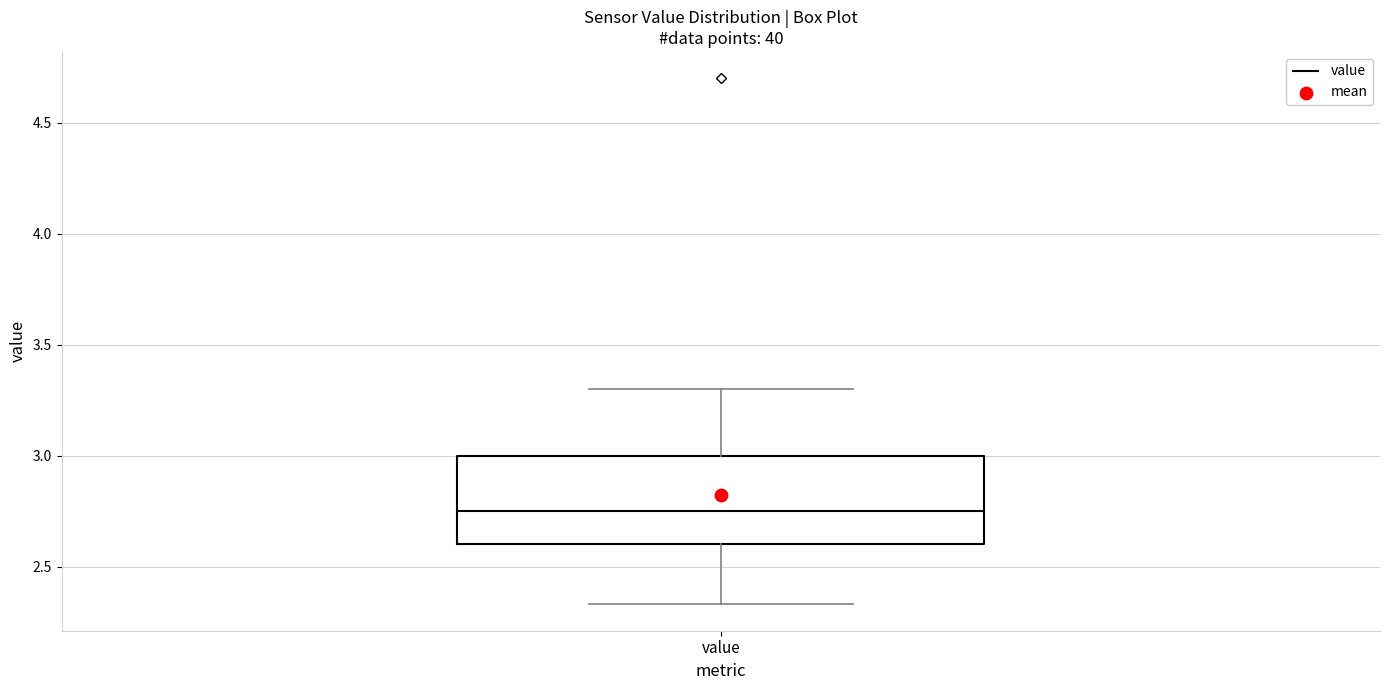

Read this box plot against the y-axis: the position of the median line, the range covered by the box, and the ends of both whiskers. The values are not printed on the chart, so give them approximately, as read against the axis.

median 2.75, box 2.60 to 3.00, whiskers 2.35 to 3.30